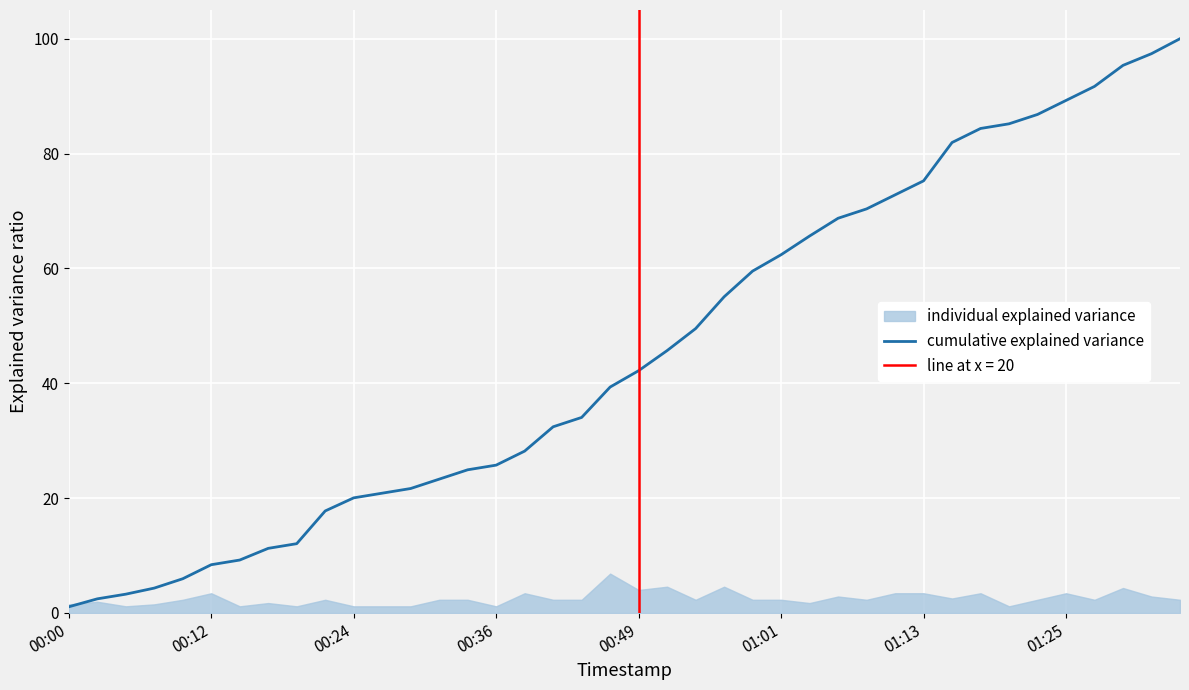

Count the number of values greater than 42.

20